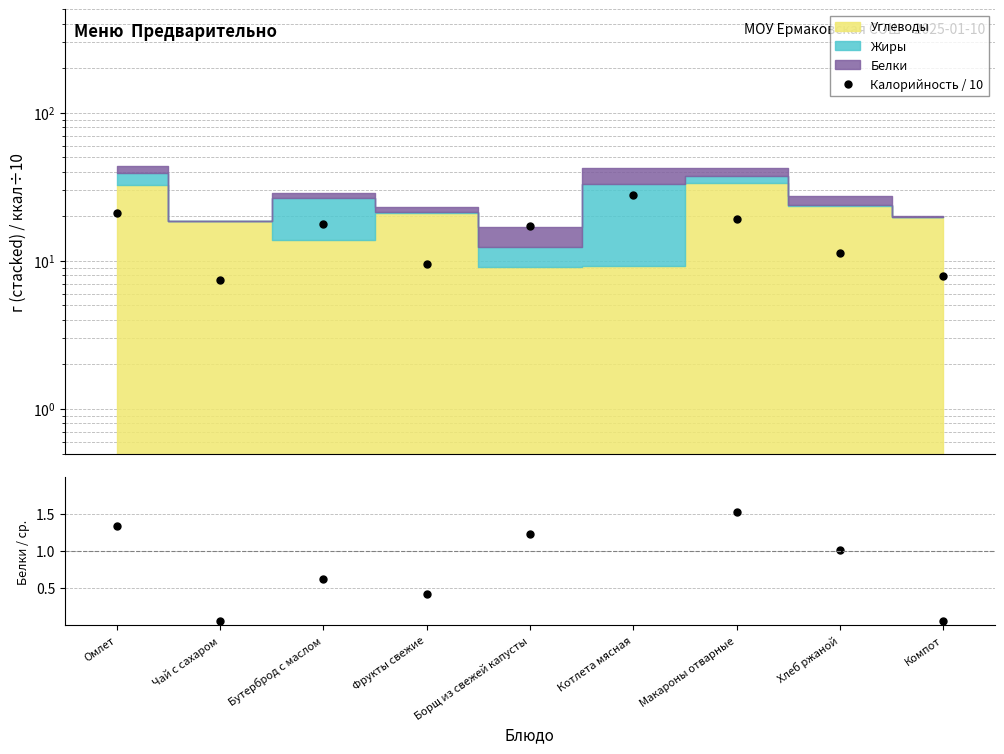

What is the sum of all values?

138.9